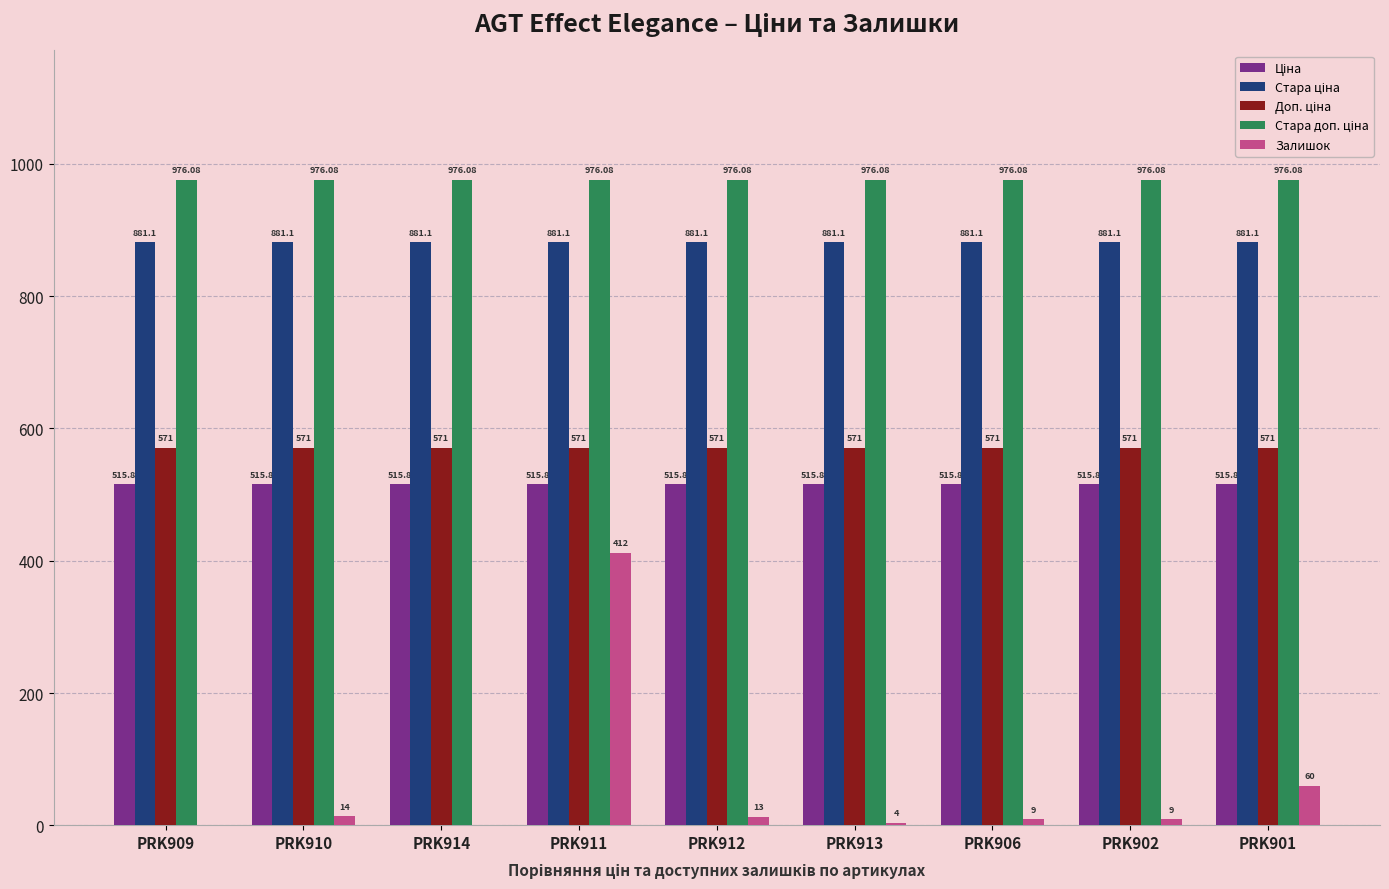

Which series has the largest range (max minus min)?

Залишок